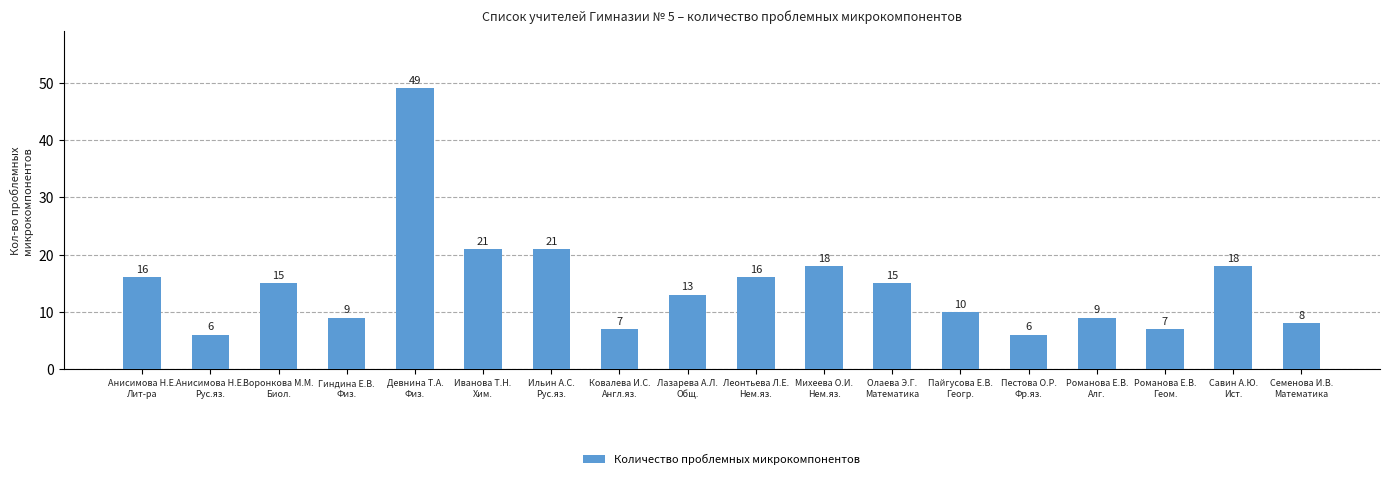

What is the value of the 10th bar from the left?

16